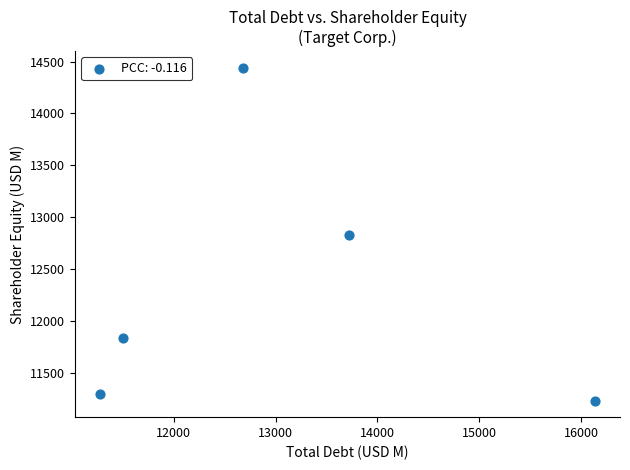

What is the average Y value?

12326